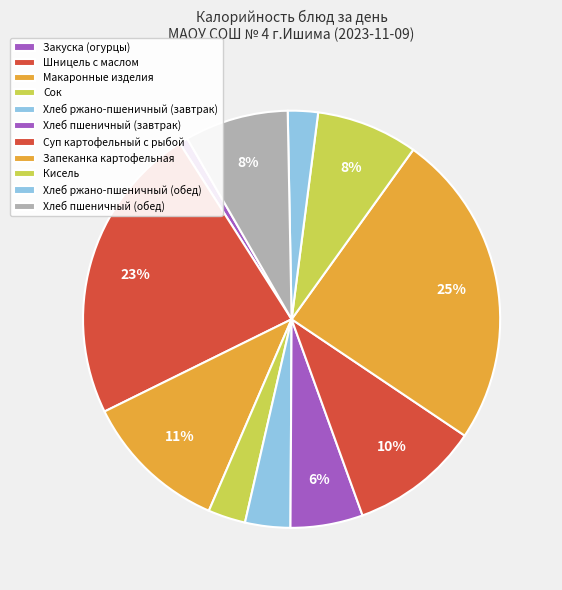

Which category has the biggest portion of the pie?

Запеканка картофельная